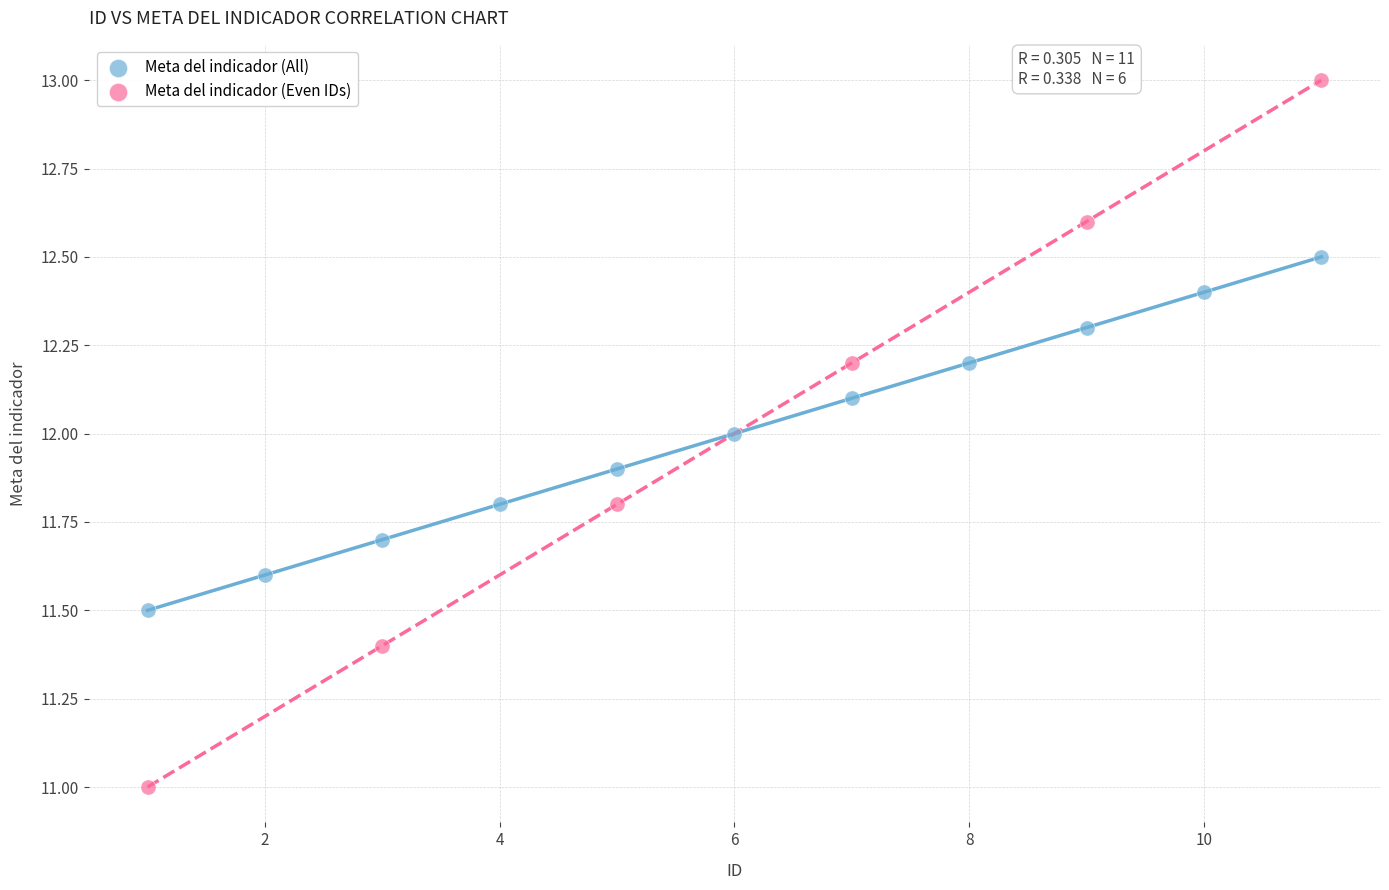

Which series contains the lowest Y value?

Meta del indicador (Even IDs)